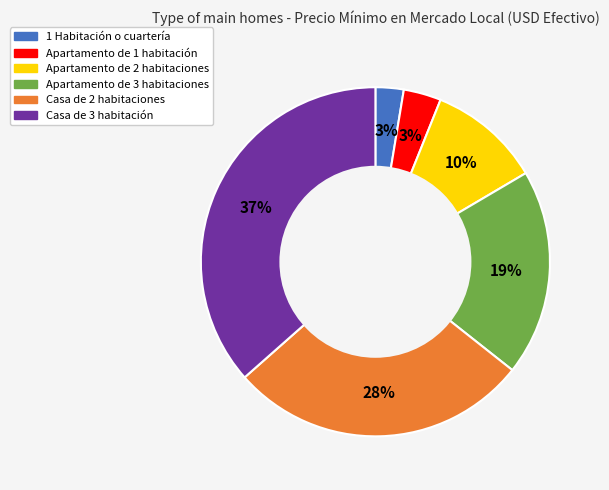

True or false: Casa de 2 habitaciones accounts for 20% of the total.

False